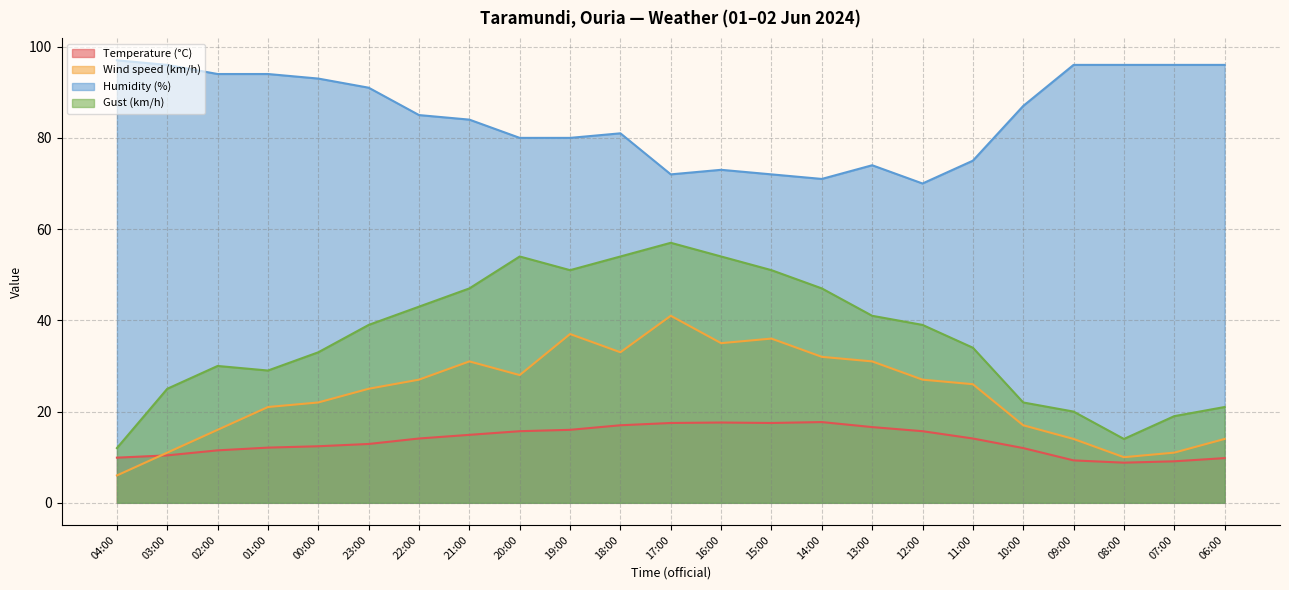

Rank the series at 21:00 from highest to lowest value.

Humidity (%), Gust (km/h), Wind speed (km/h), Temperature (°C)